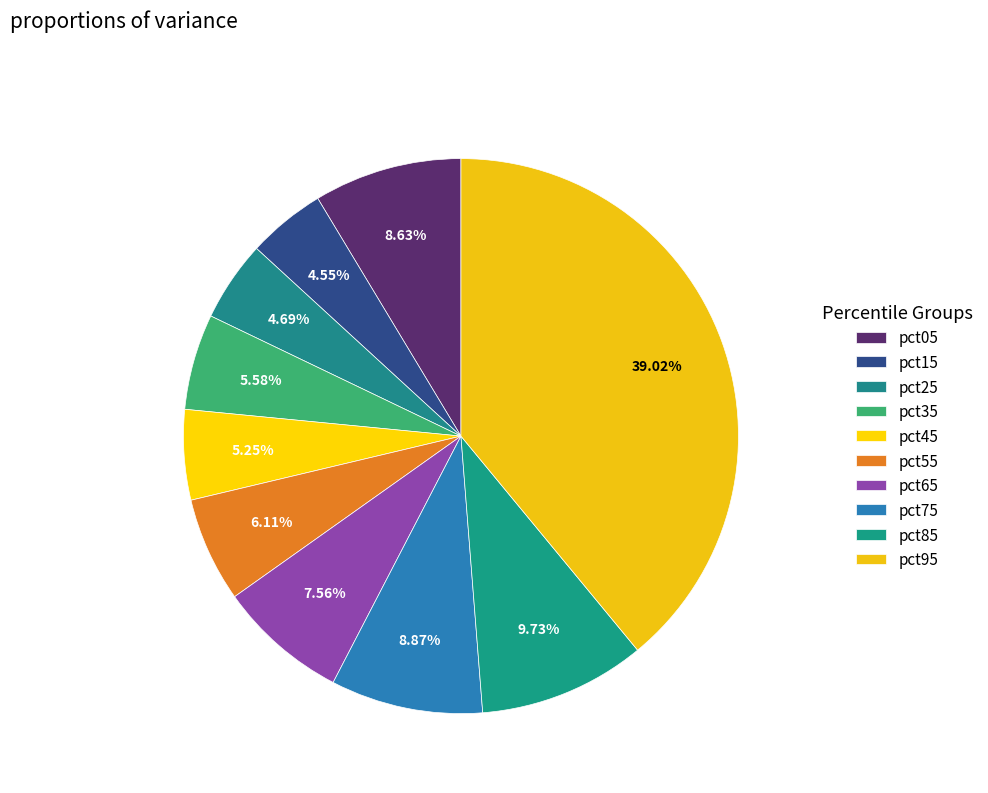

The pct55 slice represents 6% of the pie. True or false?

True